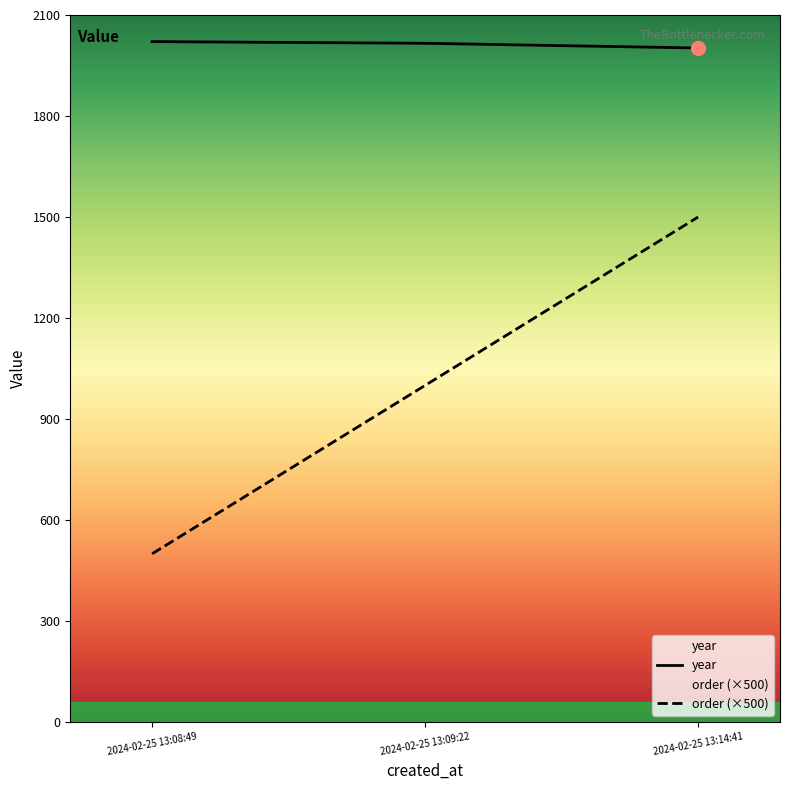

What is the highest value of the year series?

2021